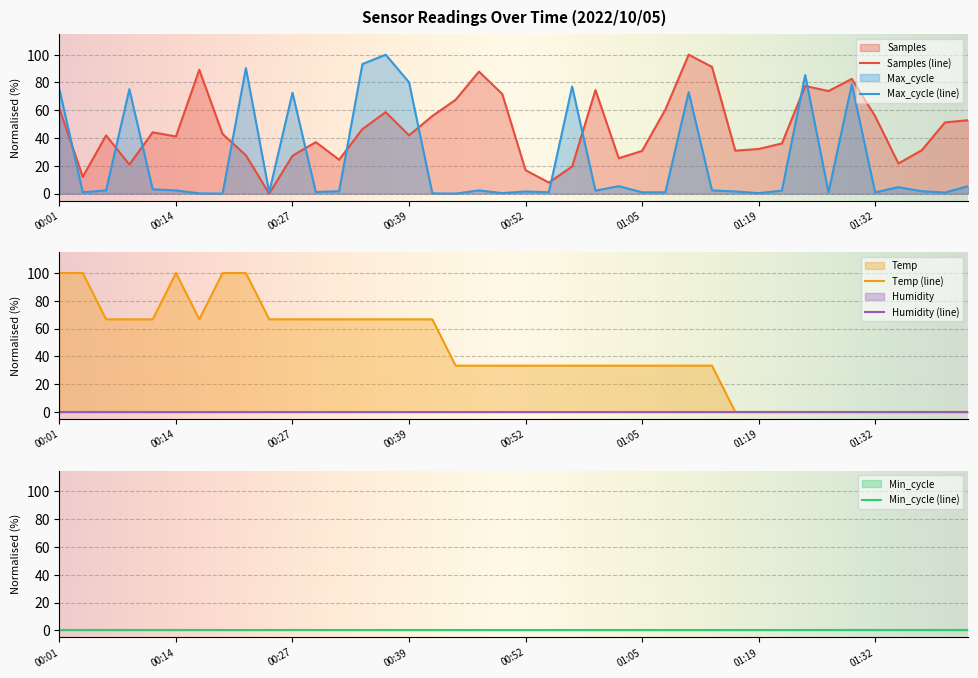

What is the difference between the highest and lowest values at 00:47?

85.5